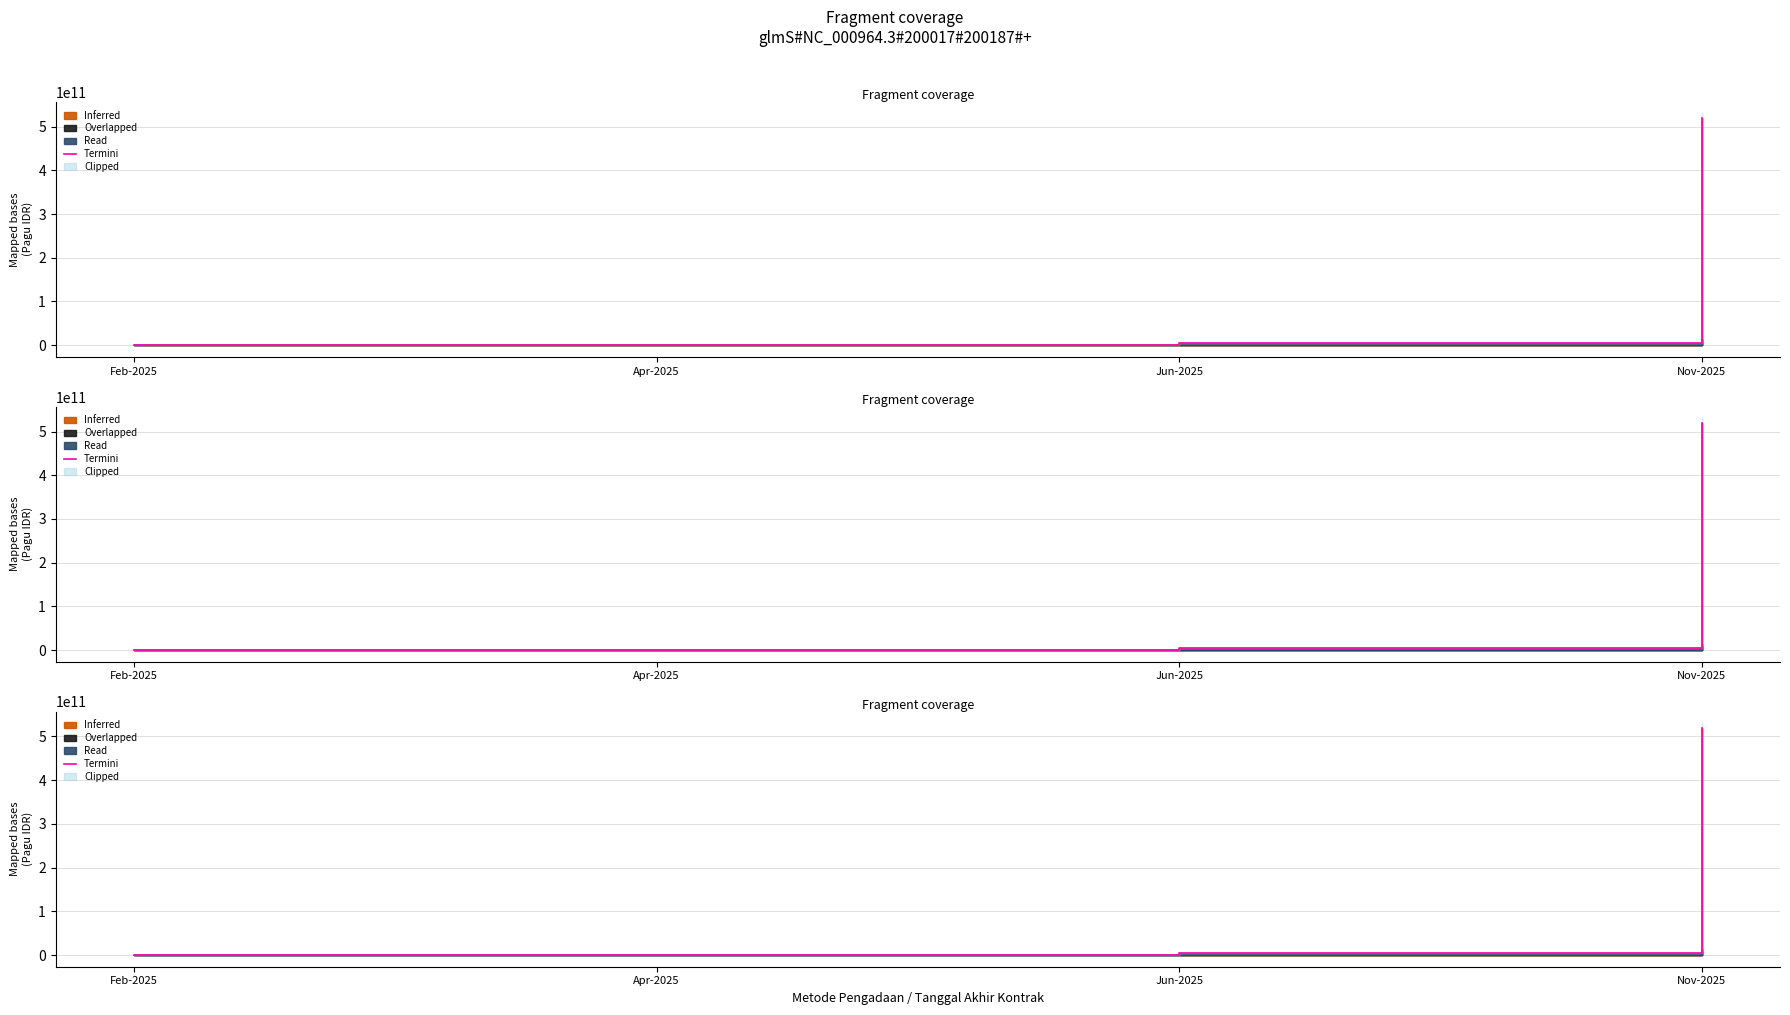

The value at Apr-2025 is 913231221. True or false?

False